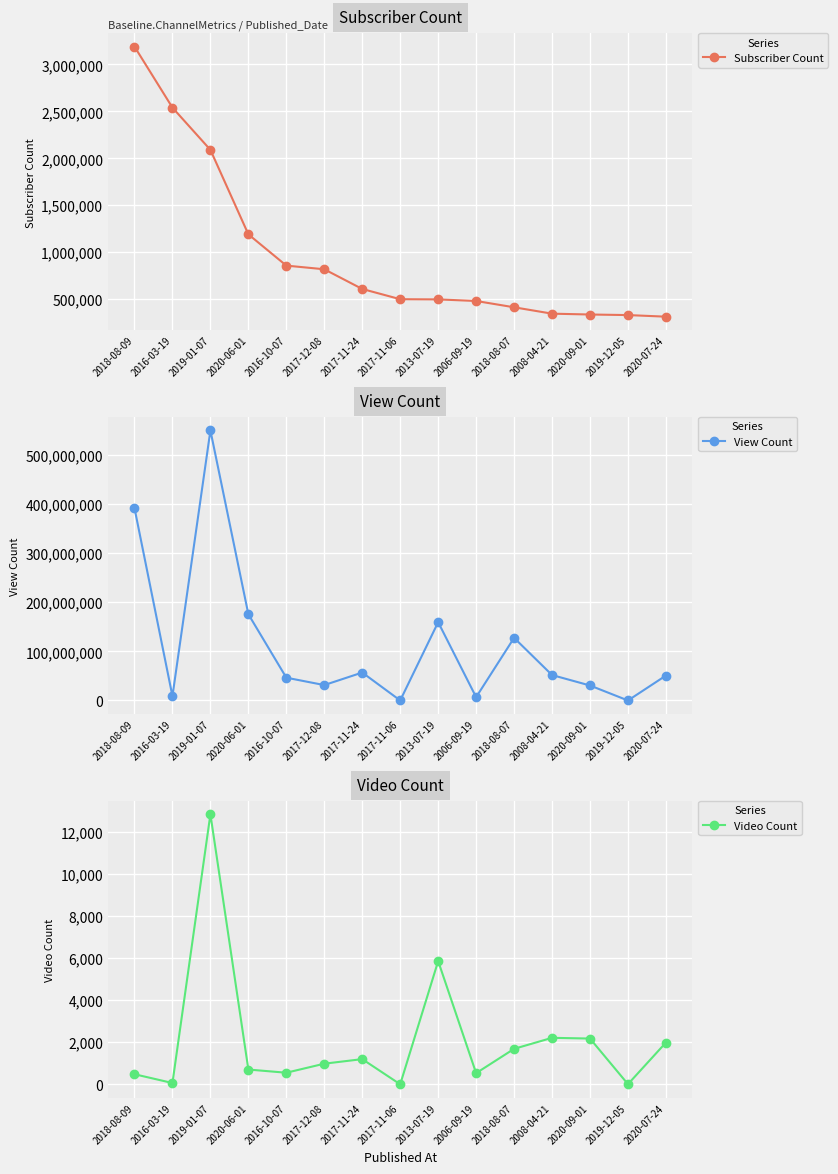

Which series has the widest spread of values?

View Count